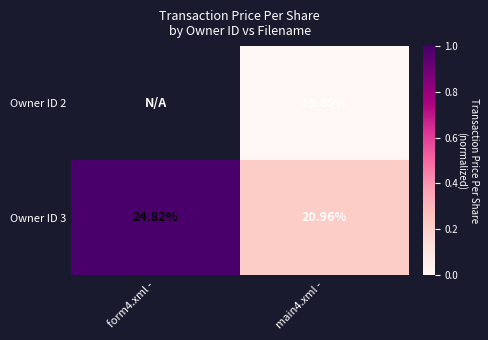

List the series in order of their overall mean, lowest first.

Owner ID 2, Owner ID 3